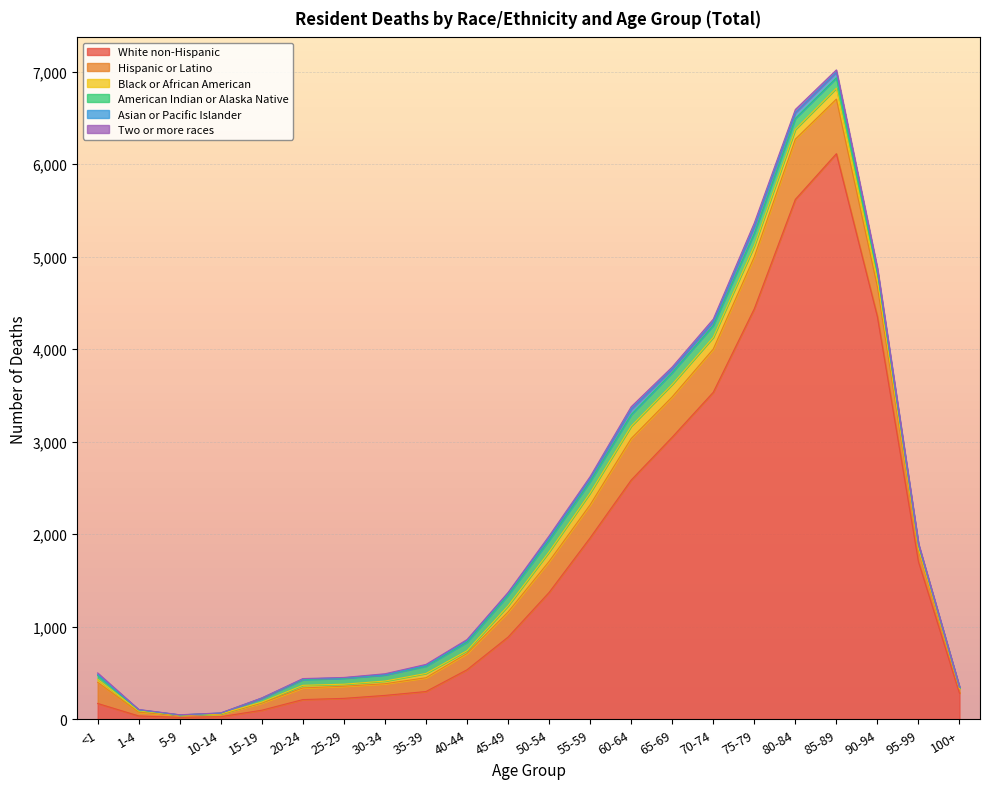

What position from the left is 40-44?

10